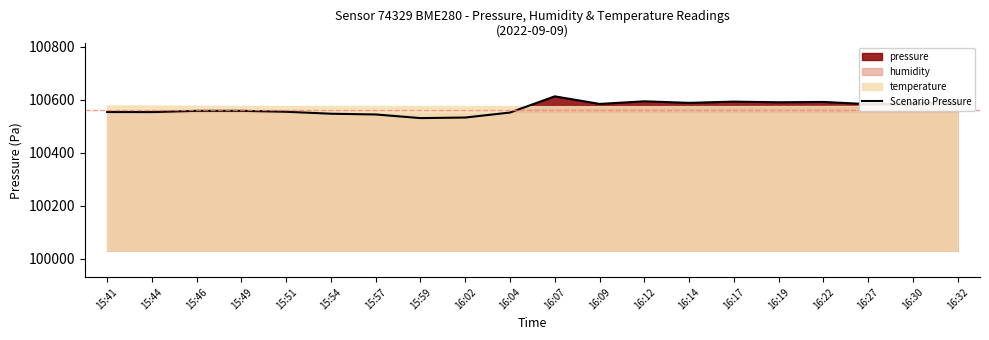

What is the change in value from 16:09 to 16:27?

-0.8